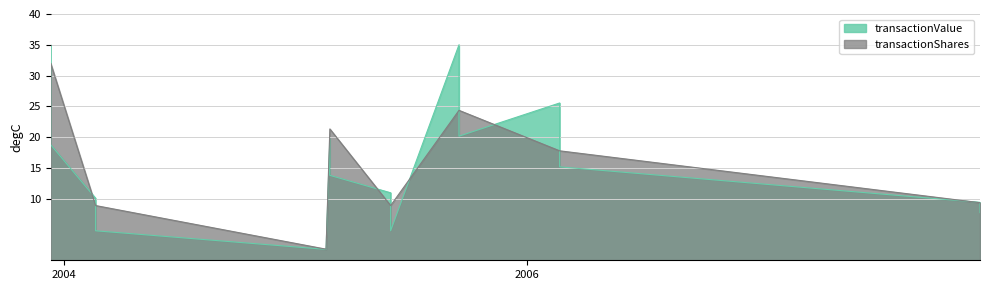

How many distinct data groups are displayed?

2